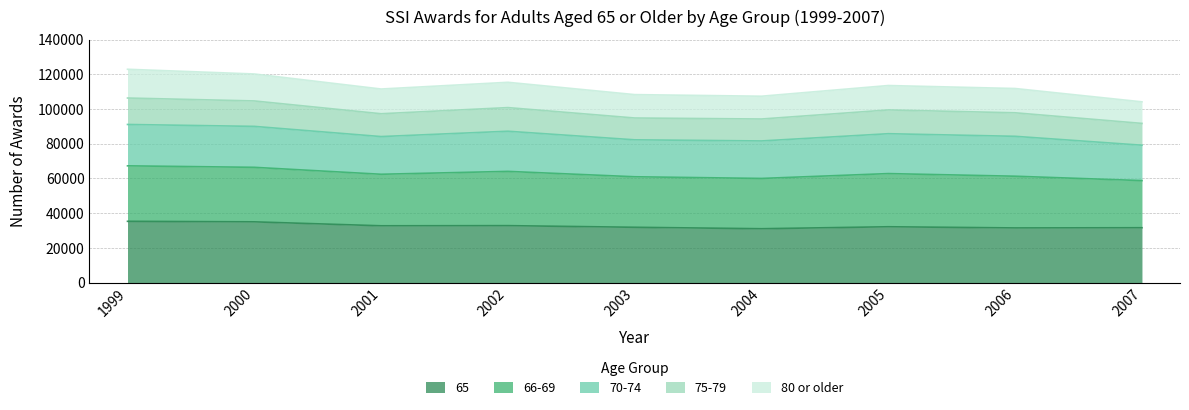

What is the minimum value for 65?

31007